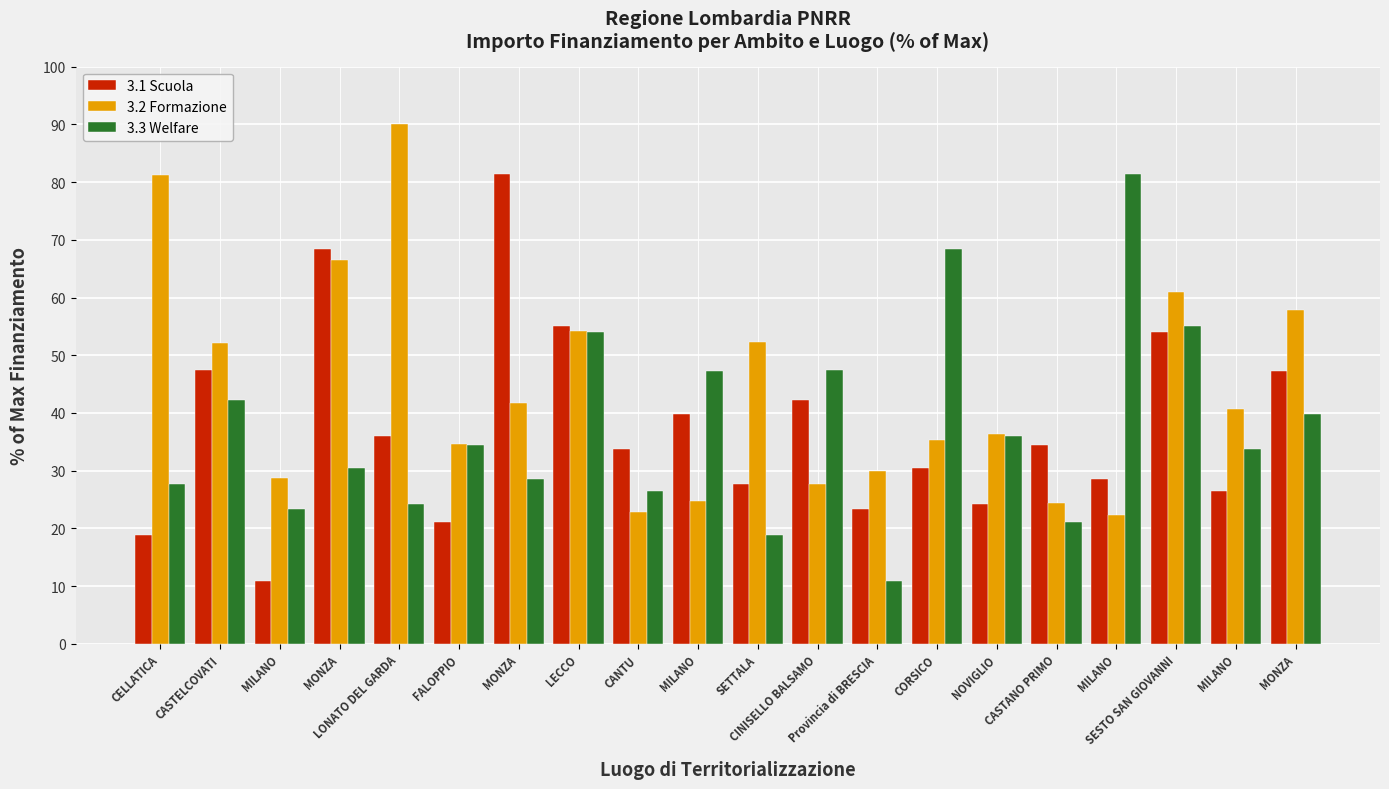

Which series has the largest total across all categories?

3.2 Formazione